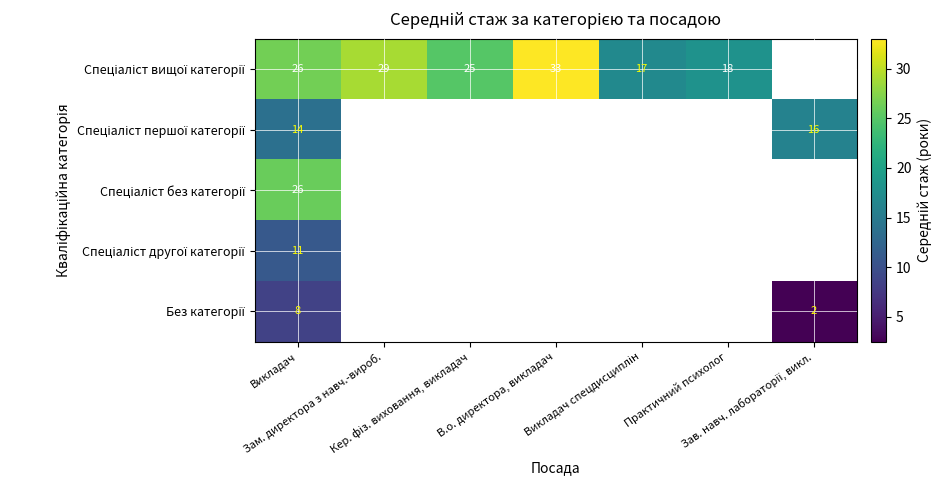

At how many categories does at least one series exceed 22?

4